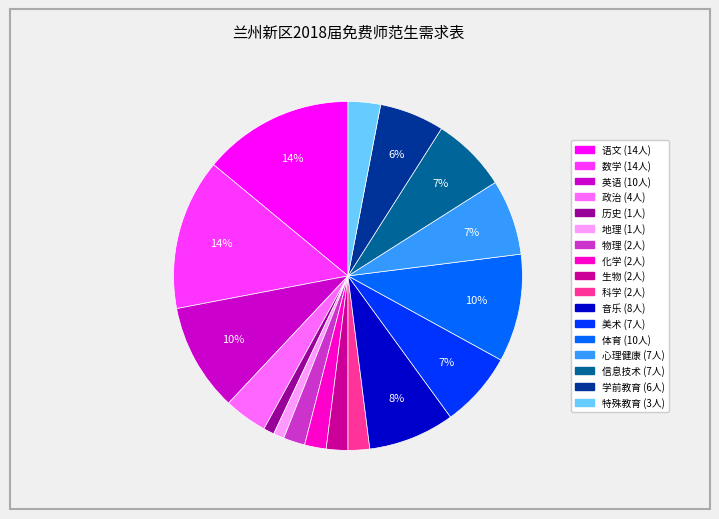

Between 地理 and 特殊教育, which is larger?

特殊教育